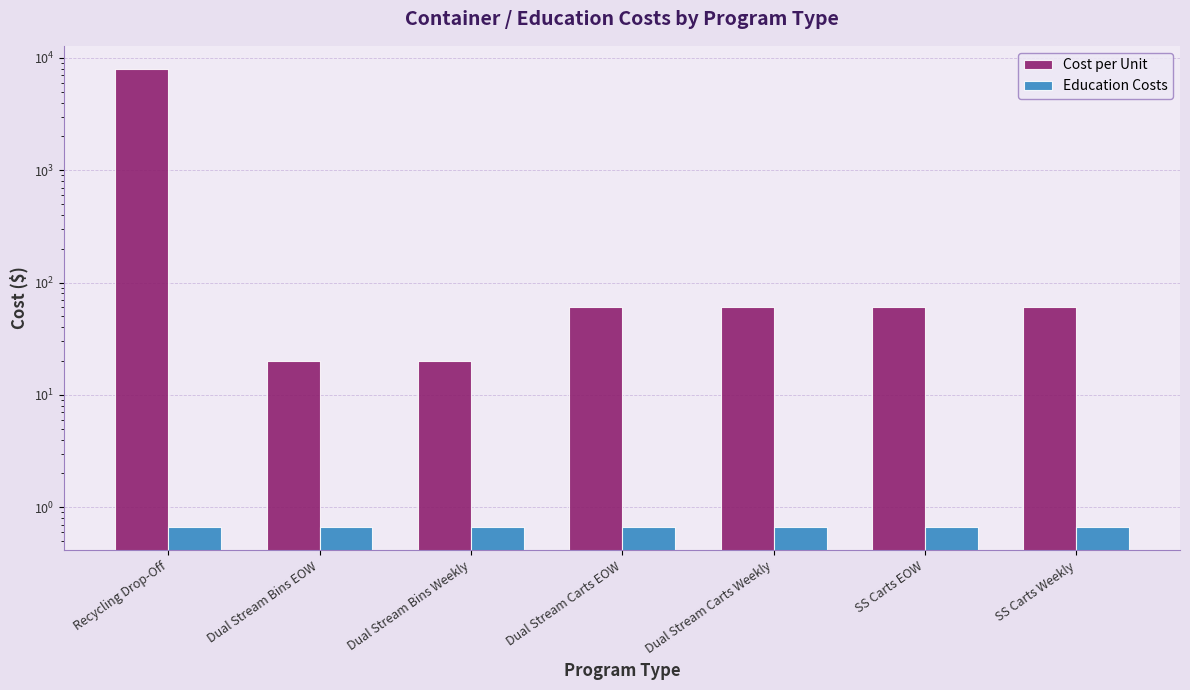

Where is Education Costs nearest to the value 0?

Recycling Drop-Off